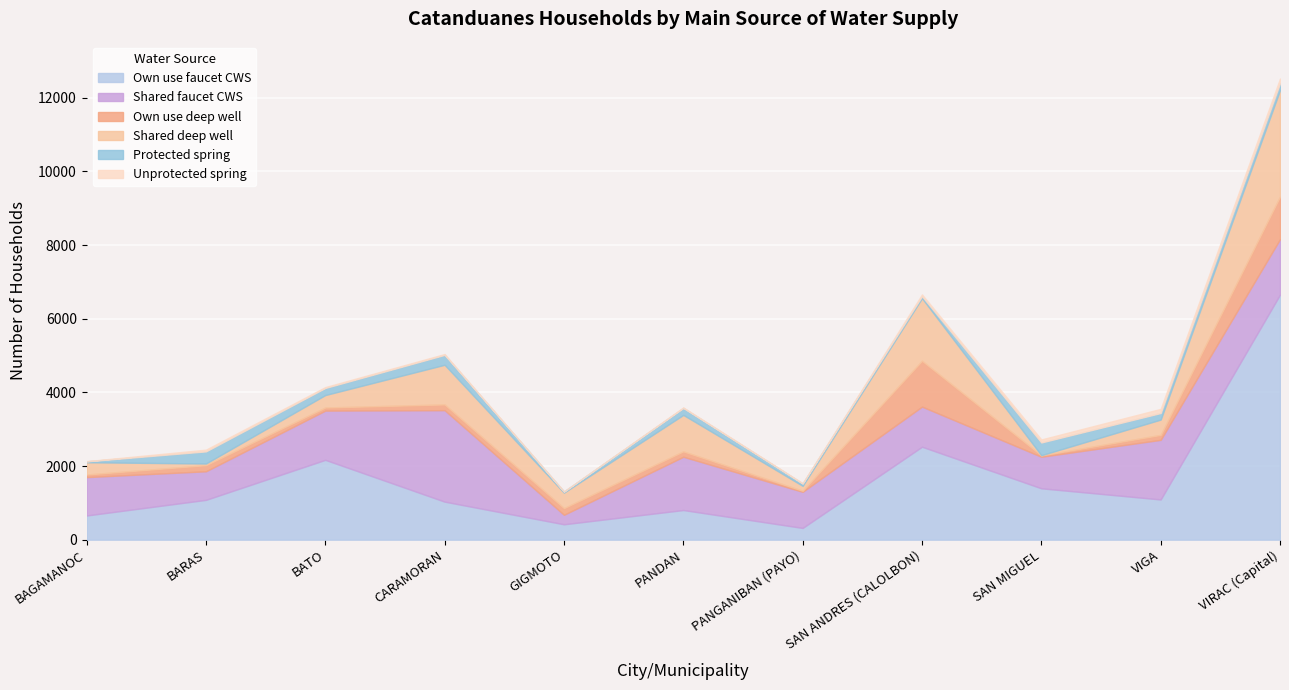

Between which two adjacent categories do Own use deep well and Protected spring first intersect?

BAGAMANOC and BARAS